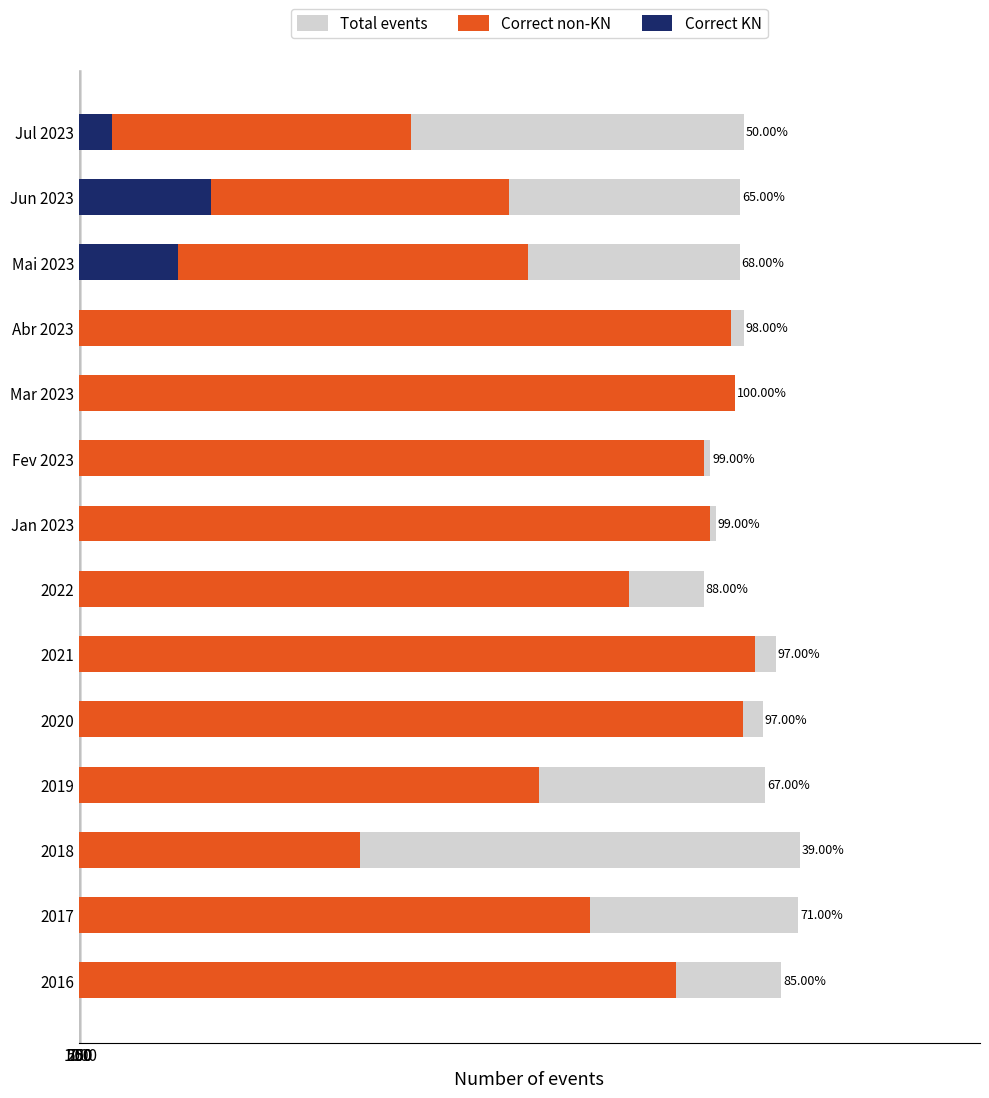

What is the difference between the maximum and minimum values in the Correct KN series?

137.4